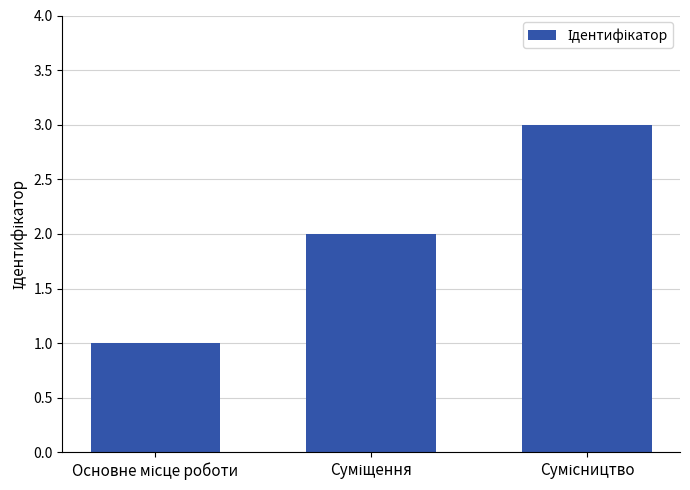

What is the sum of all values?

6